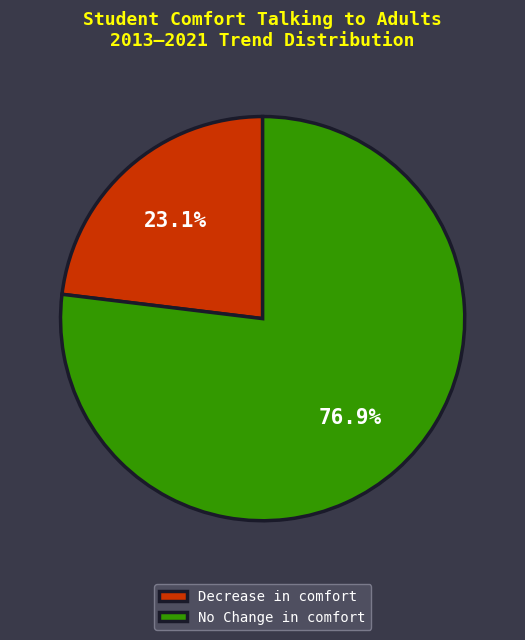

What is the majority slice?

No Change in comfort